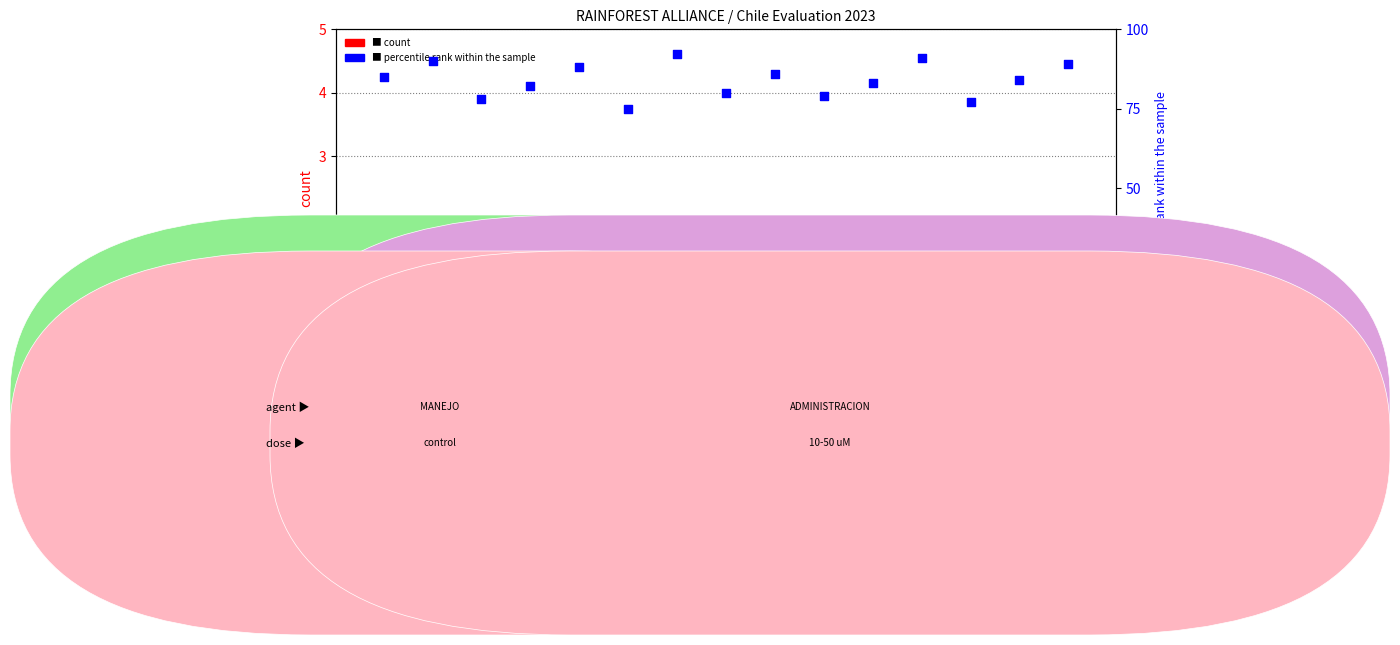

Which series has the largest total across all categories?

percentile rank within the sample